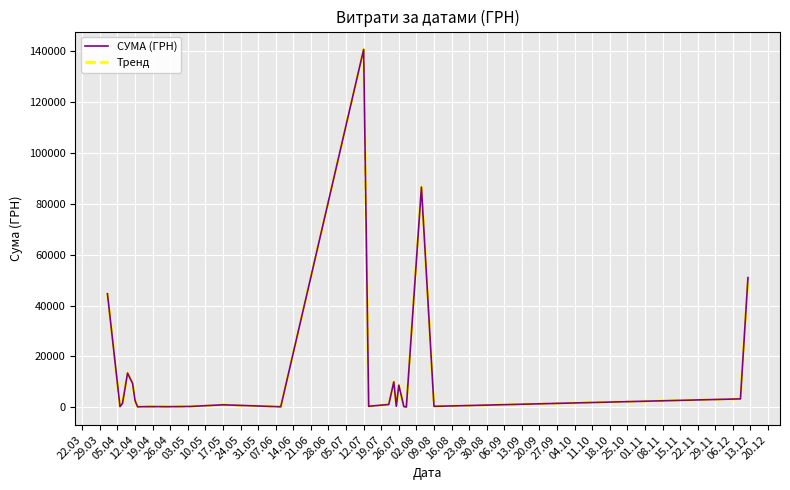

Does the chart have visible grid lines?

Yes